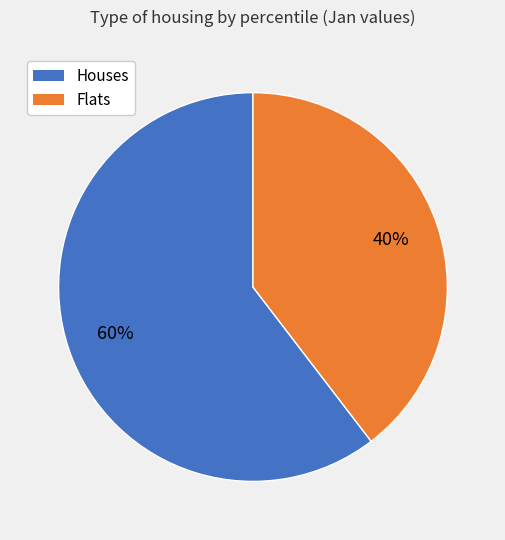

Is there any slice that represents more than half of the pie?

Yes